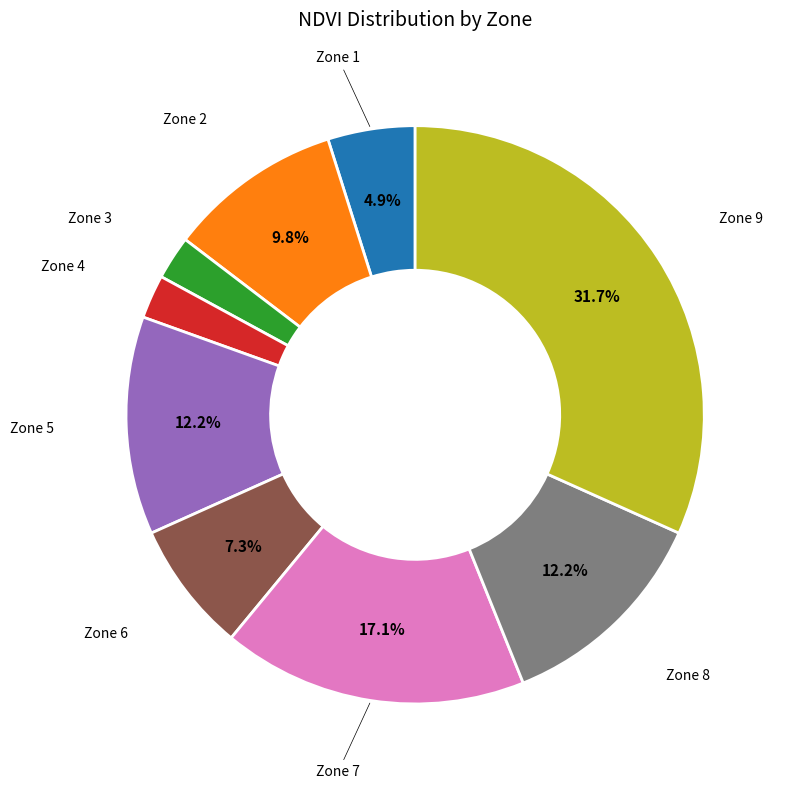

Is there a majority slice in this chart?

No